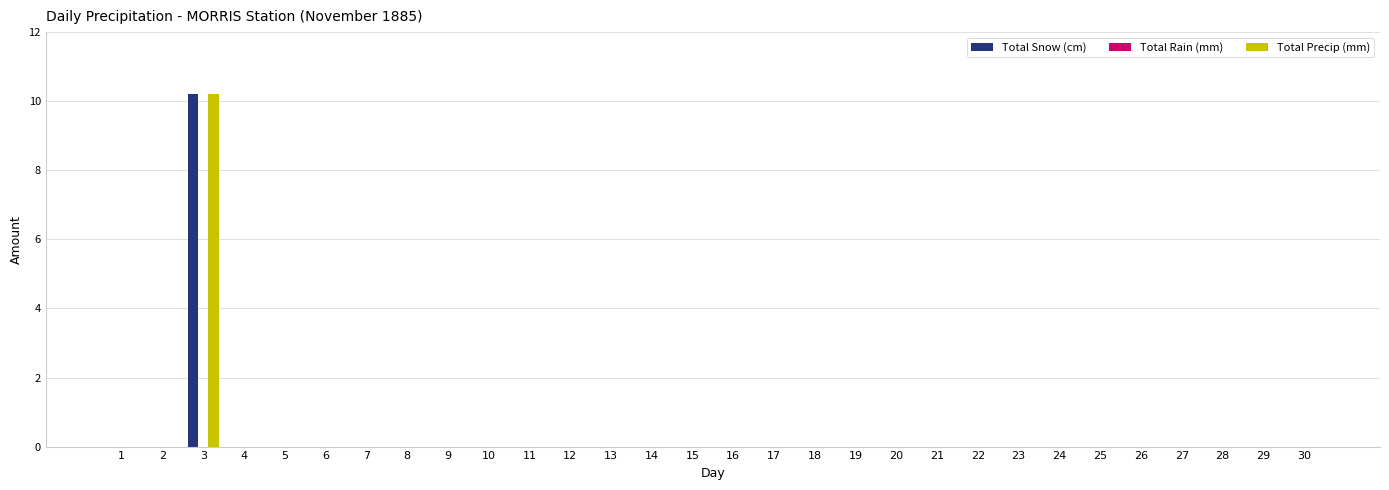

At which category is the sum across all series the highest?

3